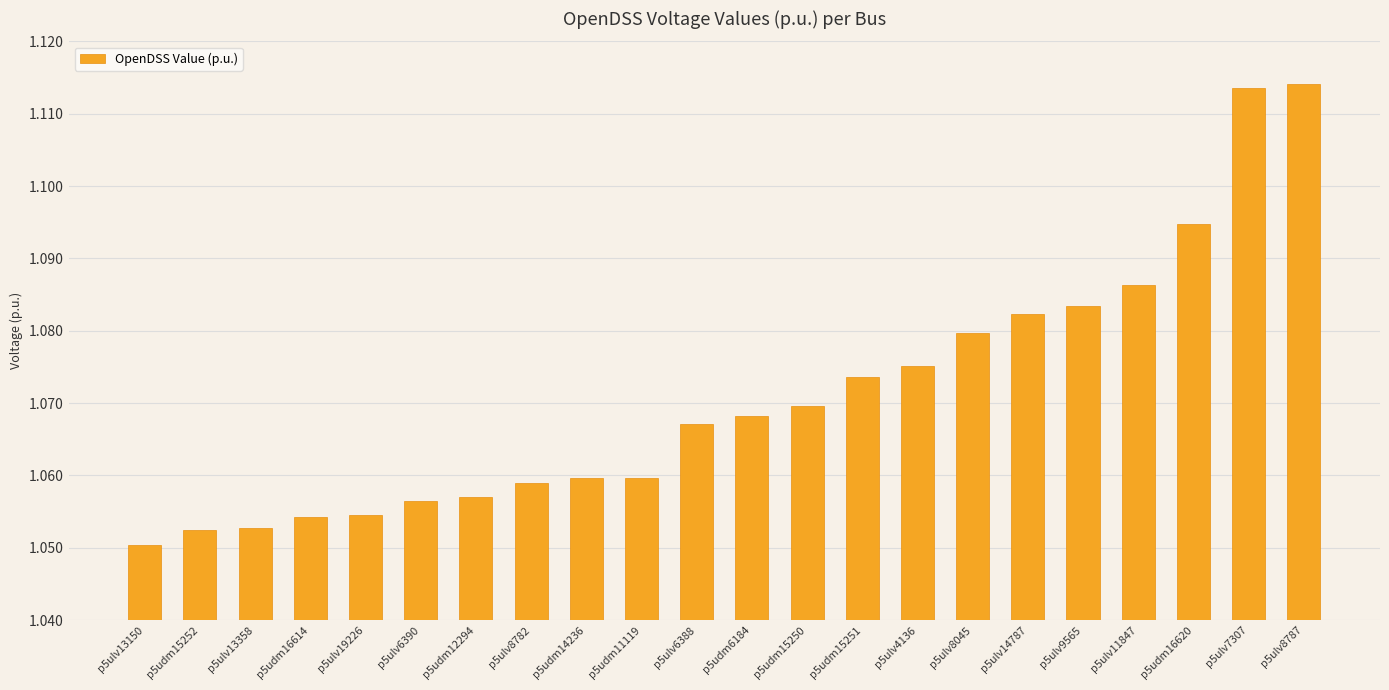

What is the sum of all values?

23.6